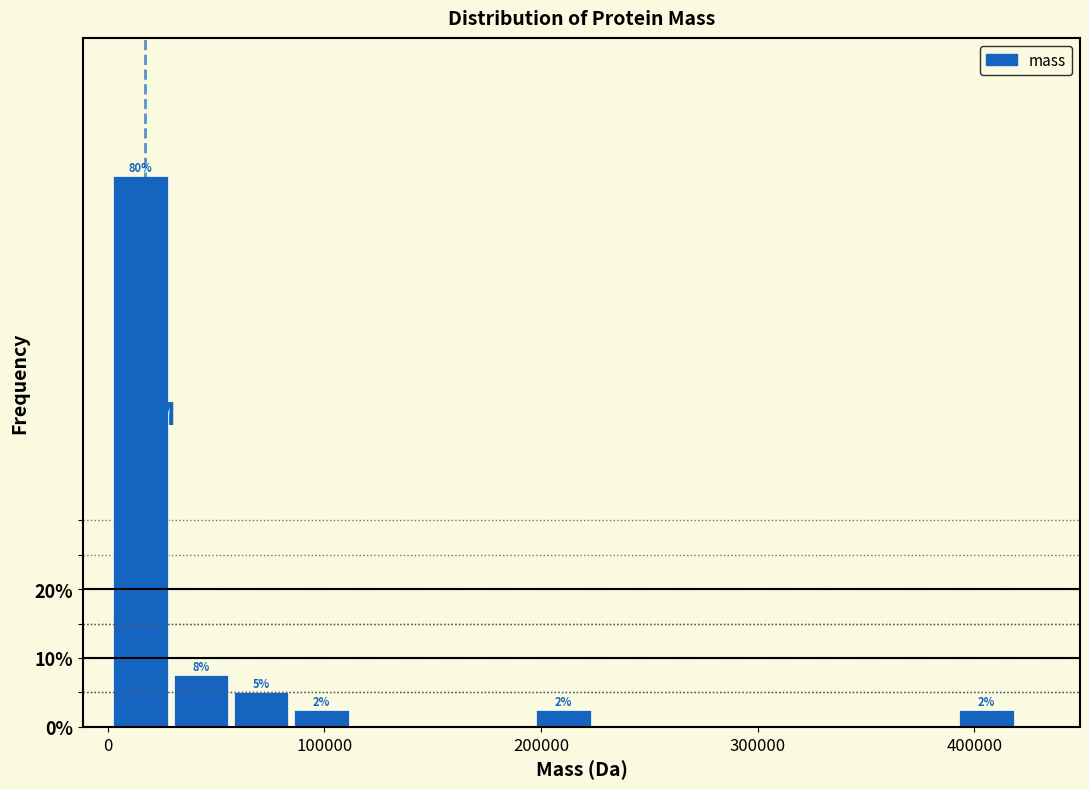

Around what value on the x-axis is the tallest bar? Give the approximate position of its centre, as read against the axis.

20000